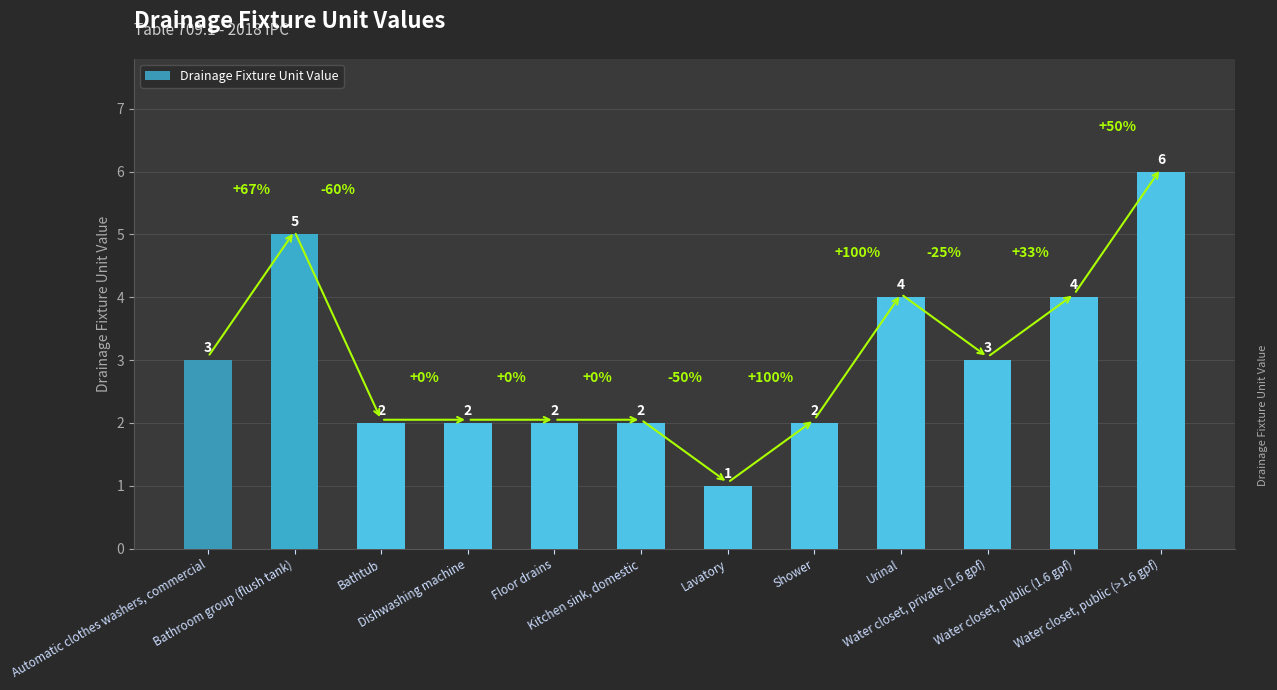

How many bars are there in total?

12